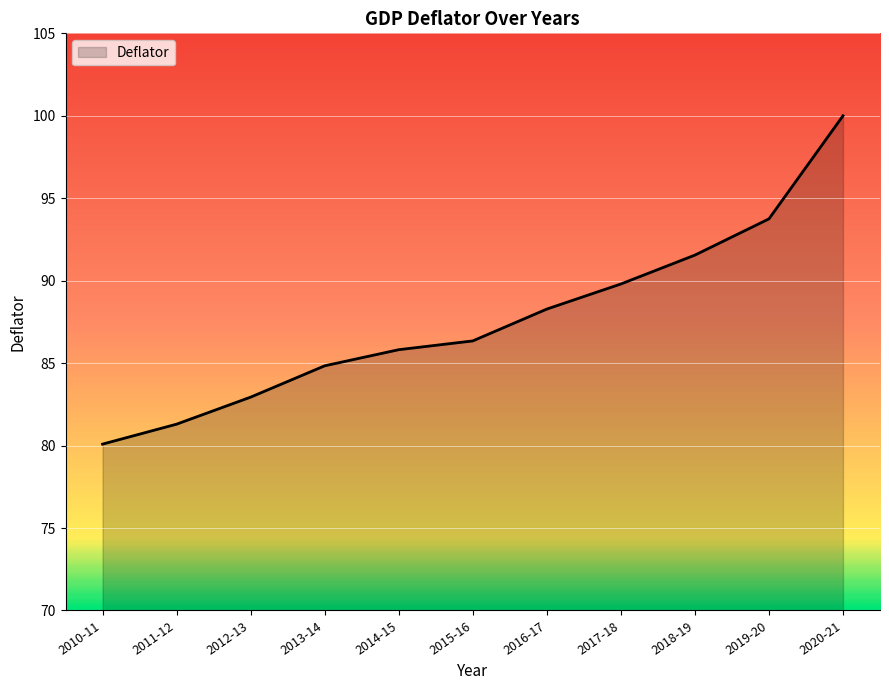

What position from the right is 2018-19?

3